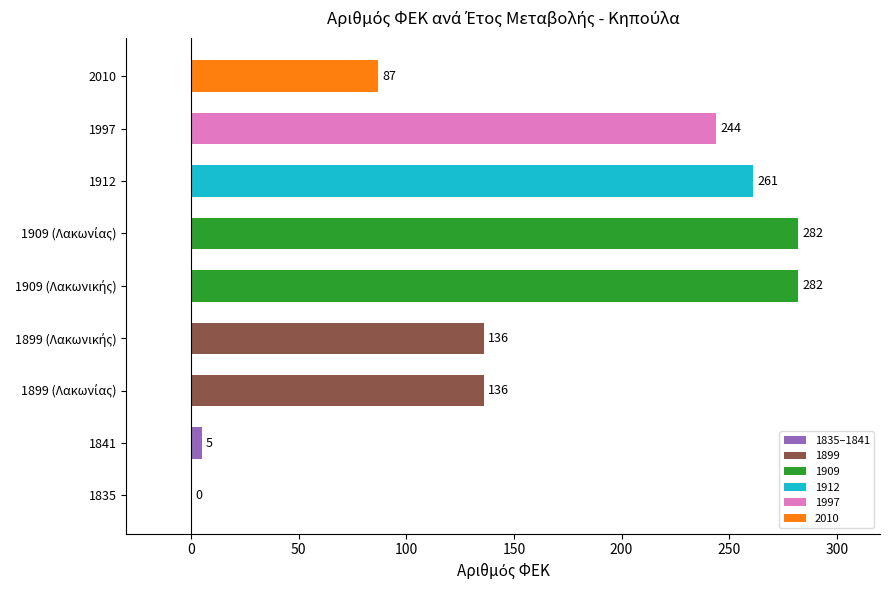

What is the sum of all values?

1433